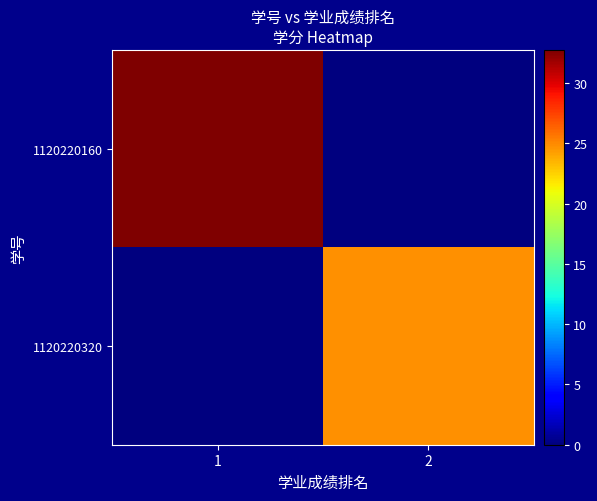

What is the difference between the highest and lowest values at 1?

32.8